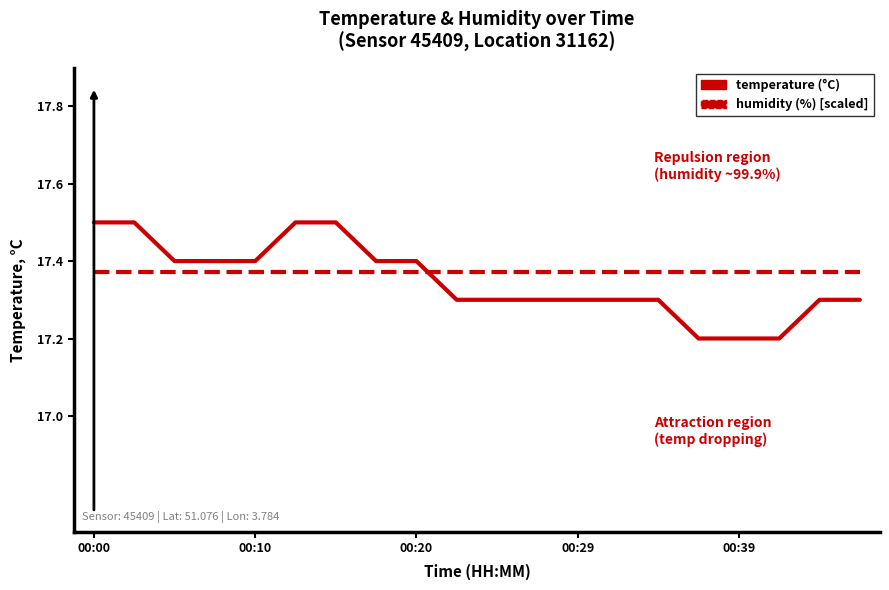

What is the maximum value shown in the chart?

17.5